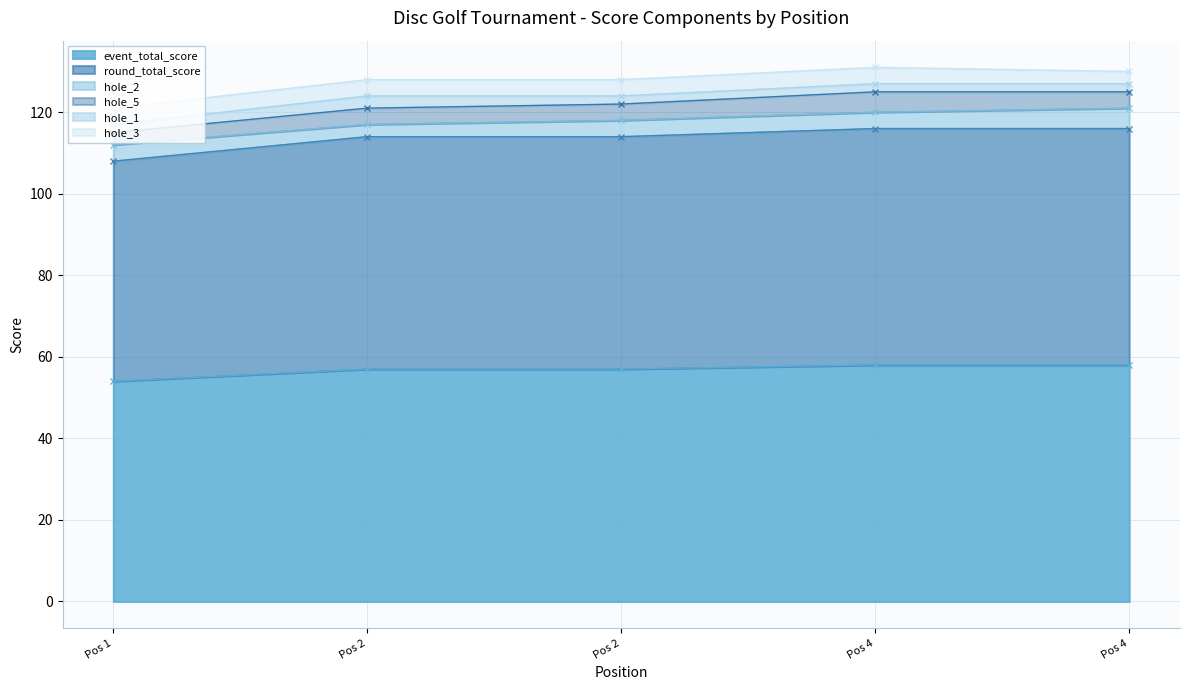

Reading right to left, transcribe all the data shown in this chart.

event_total_score: 58	58	57	57	54
round_total_score: 58	58	57	57	54
hole_1: 2	2	2	3	2
hole_2: 5	4	4	3	4
hole_3: 3	4	4	4	4
hole_5: 4	5	4	4	3